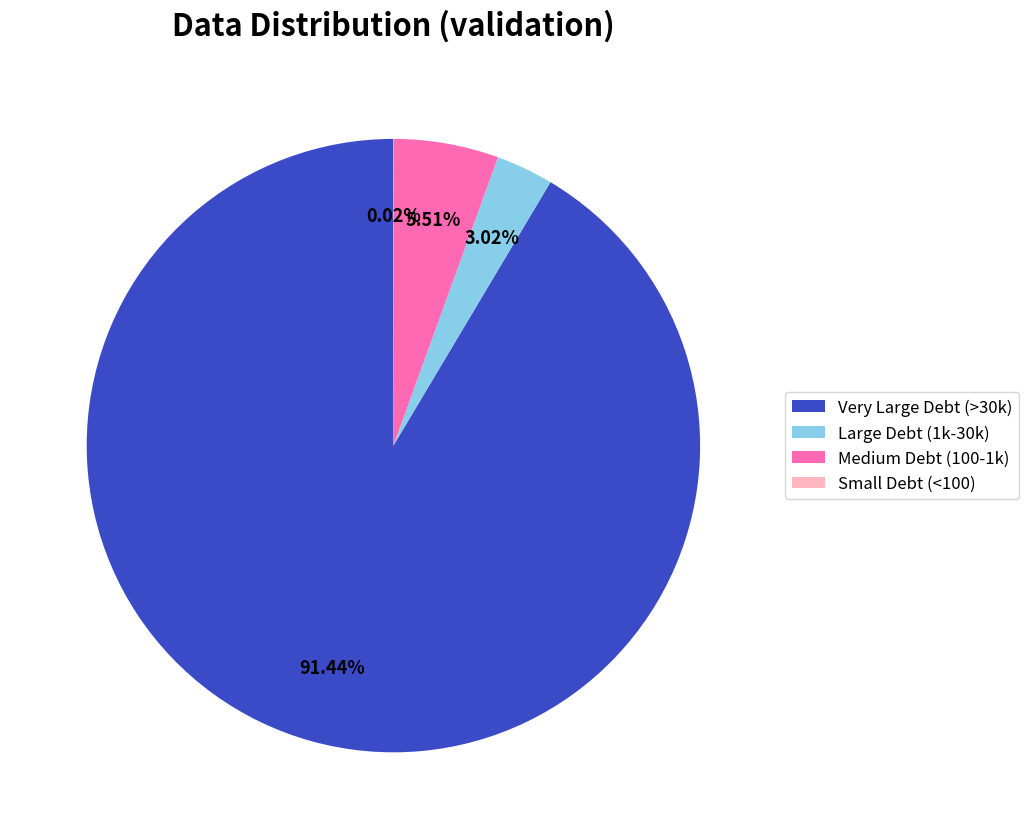

Does Medium Debt (100-1k) represent more than half of the total?

No